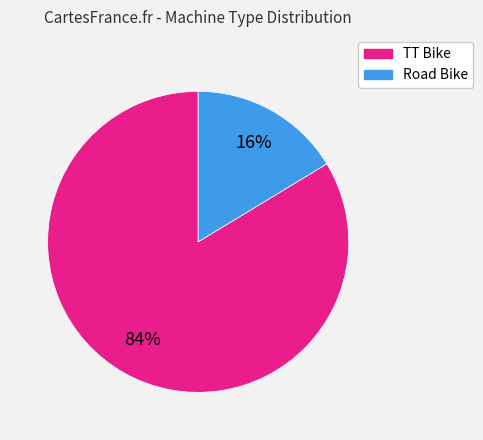

Between TT Bike and Road Bike, which is larger?

TT Bike